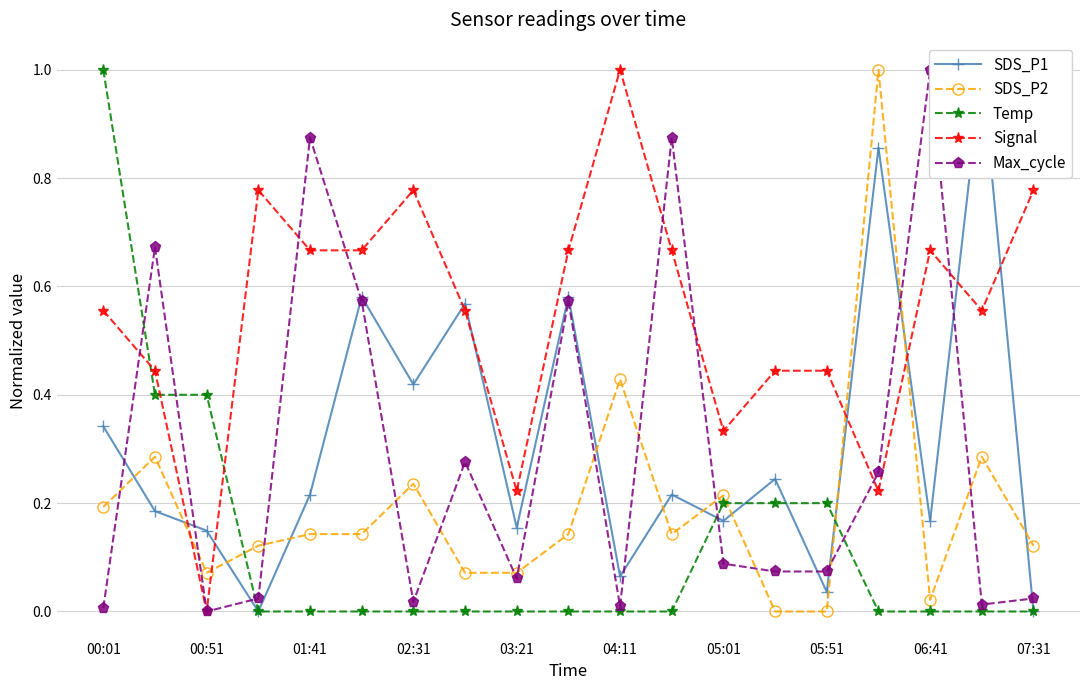

How many values in SDS_P2 are above zero?

17